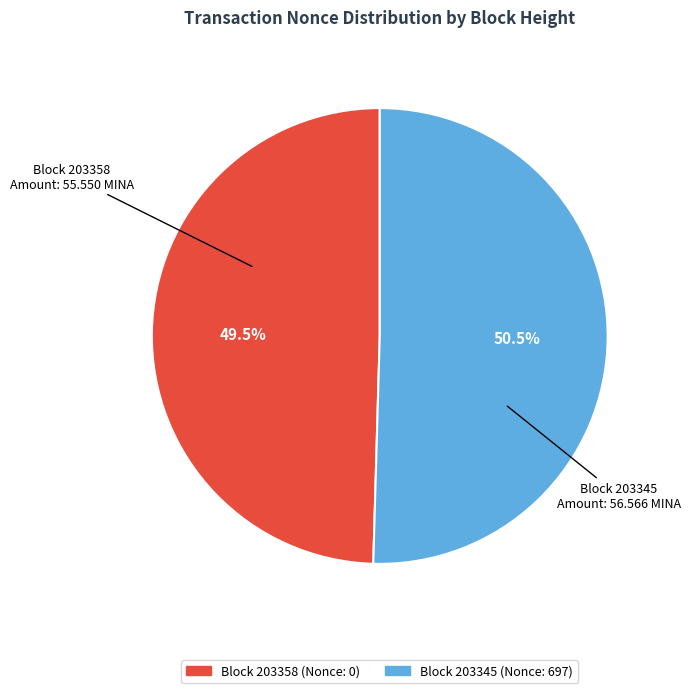

Does any single category account for the majority?

Yes